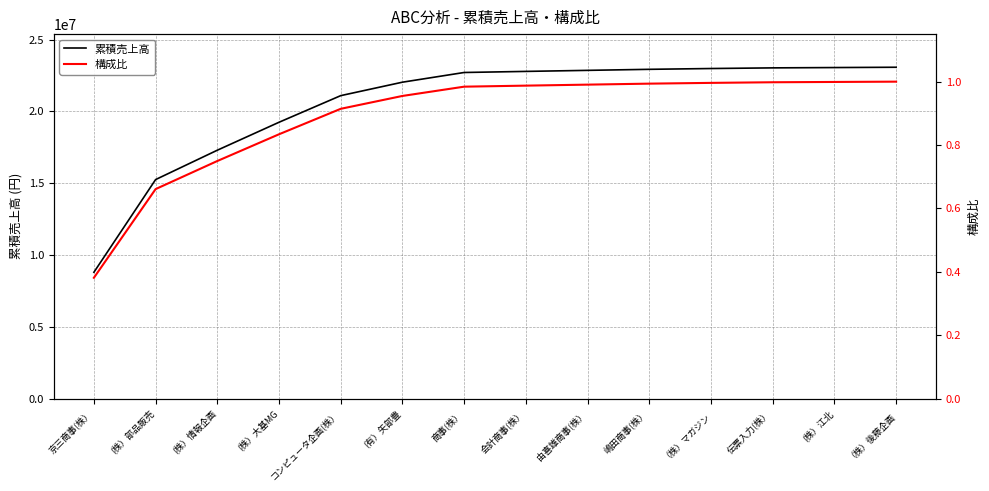

True or false: 構成比 and 累積売上高 intersect in this chart.

False